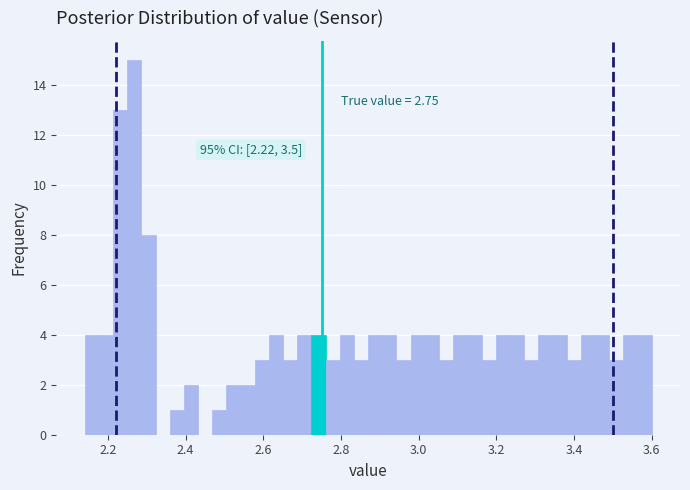

Around what value on the x-axis is the tallest bar? Give the approximate position of its centre, as read against the axis.

2.26